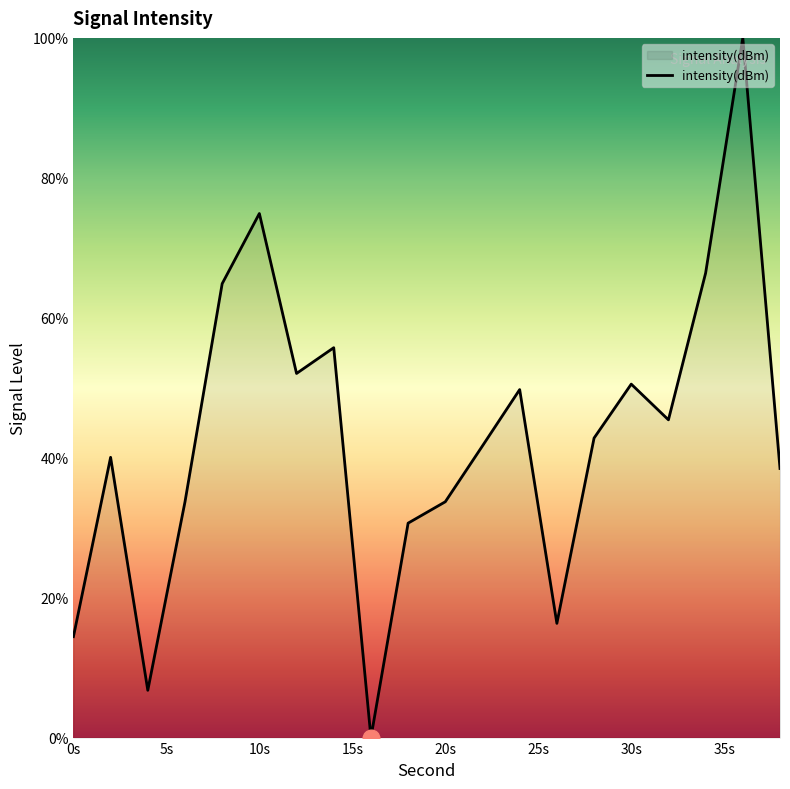

What is the greatest value displayed?

100.0